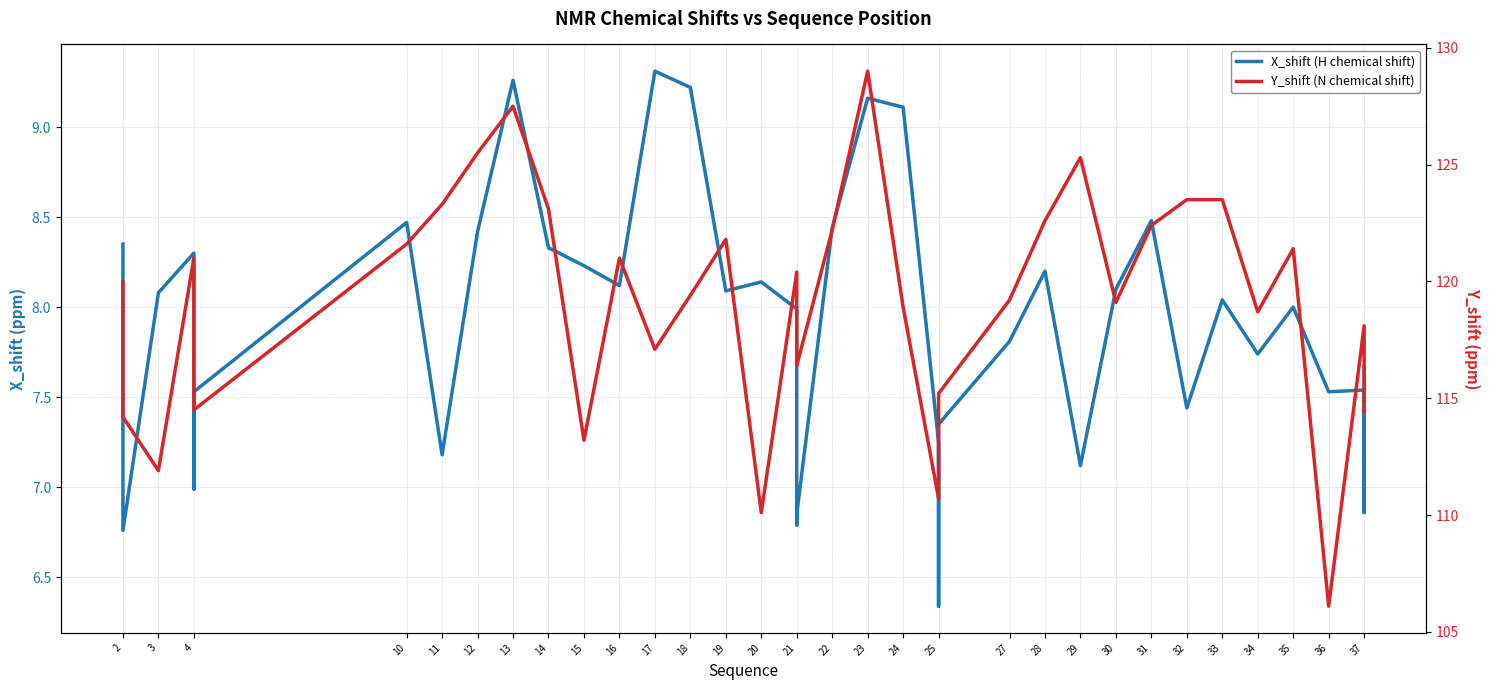

Which series has the largest total across all categories?

Y_shift (N chemical shift)